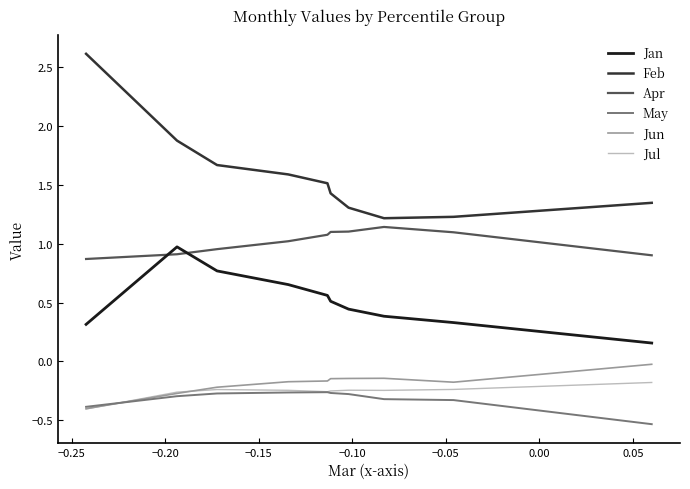

How many times do Apr and Jan cross each other?

2